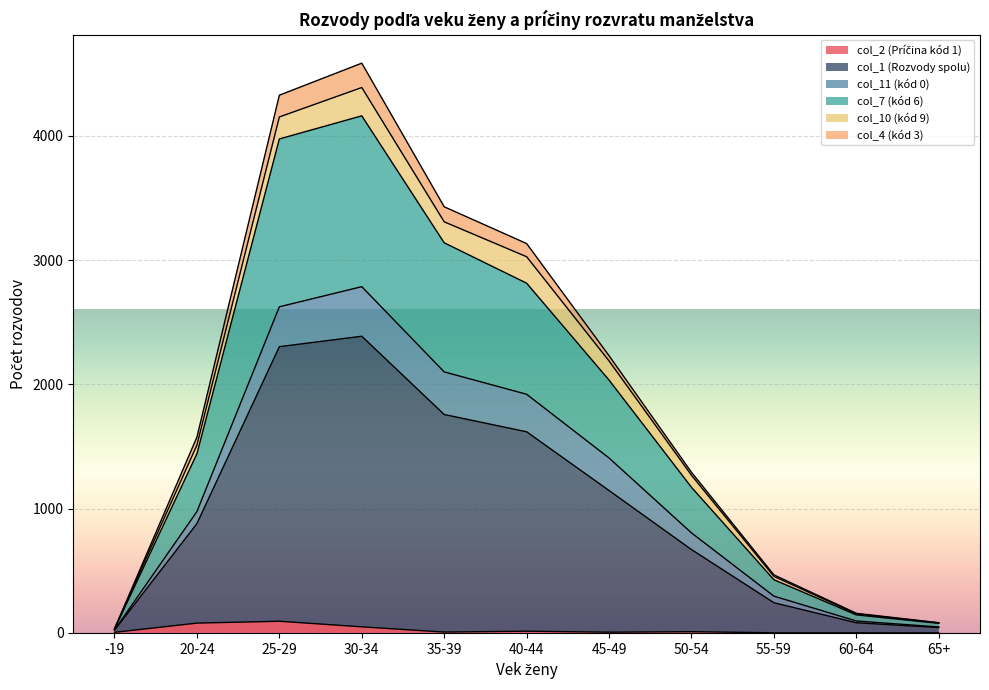

The value of col_1 (Rozvody spolu) at 55-59 is 612. True or false?

False